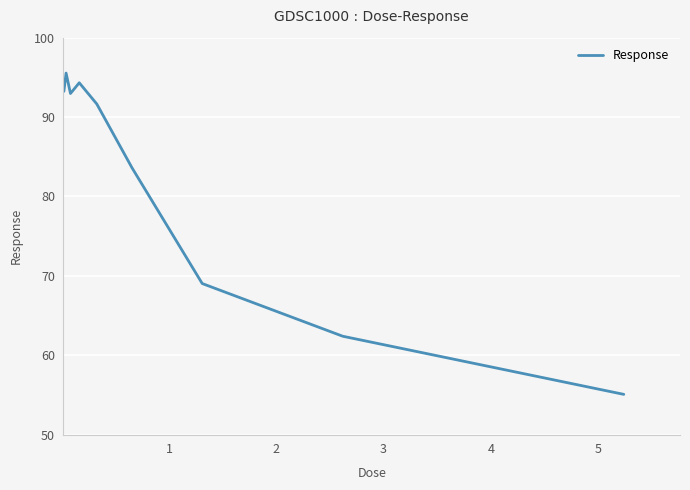

What is the minimum value shown in the chart?

55.1